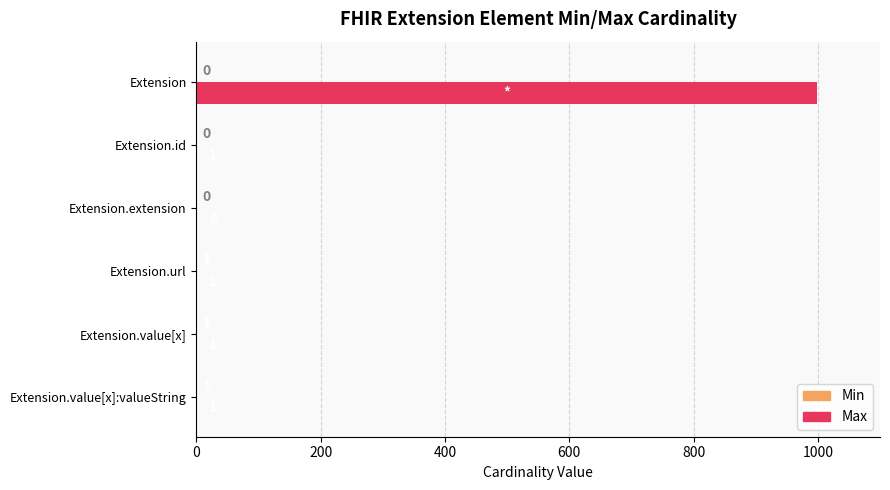

Which label corresponds to the largest value in the chart?

Extension